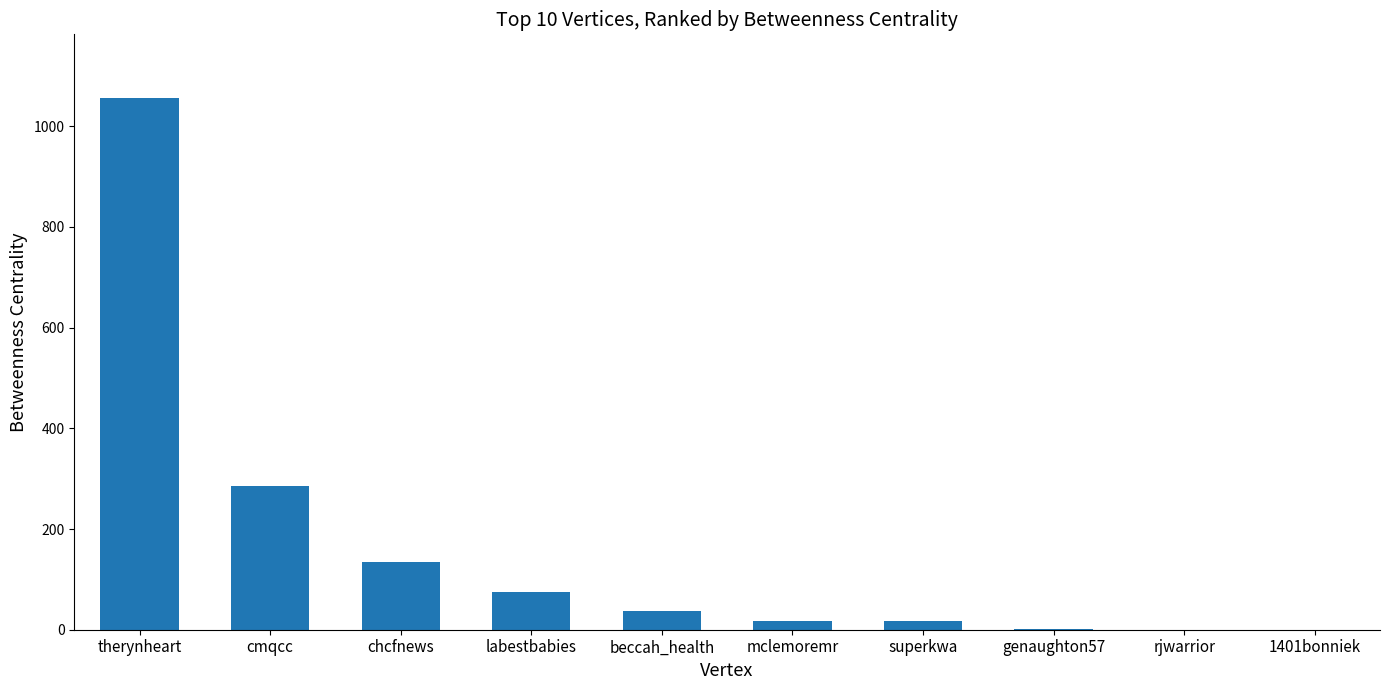

What is the sum of all values?

1624